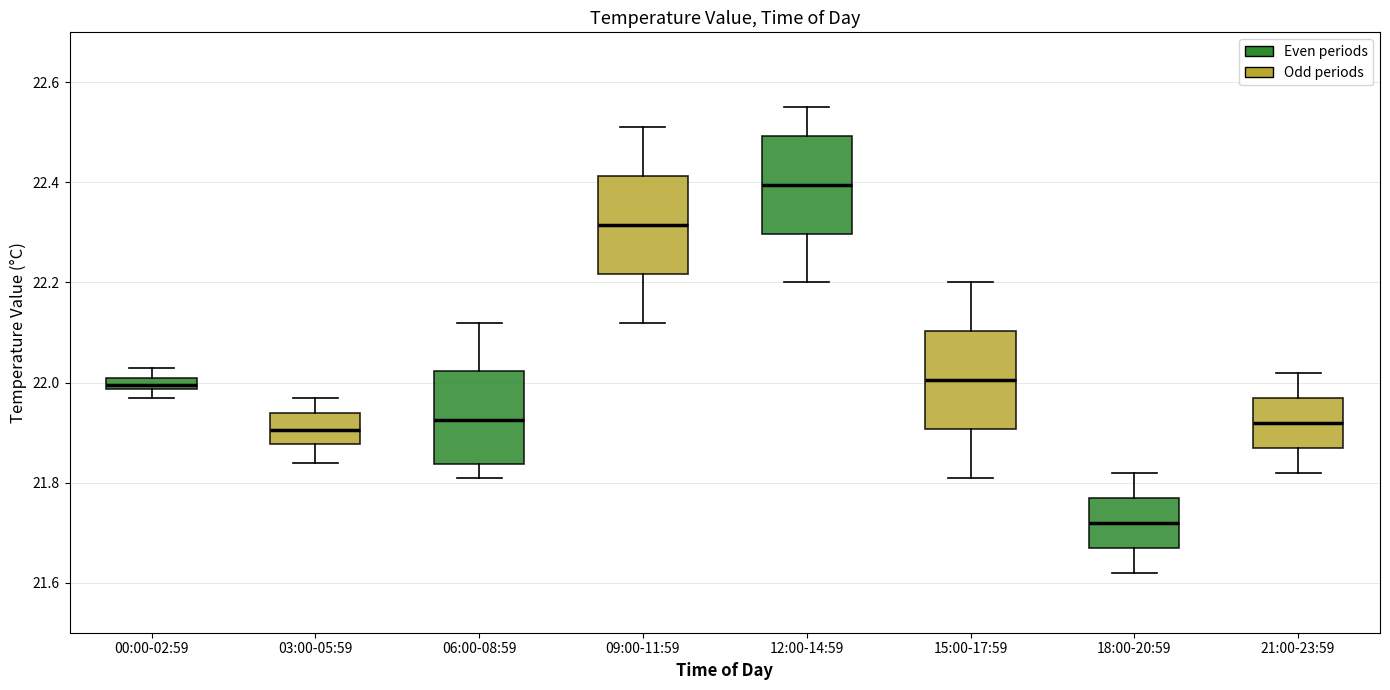

Which box's median line is the lowest?

18:00-20:59